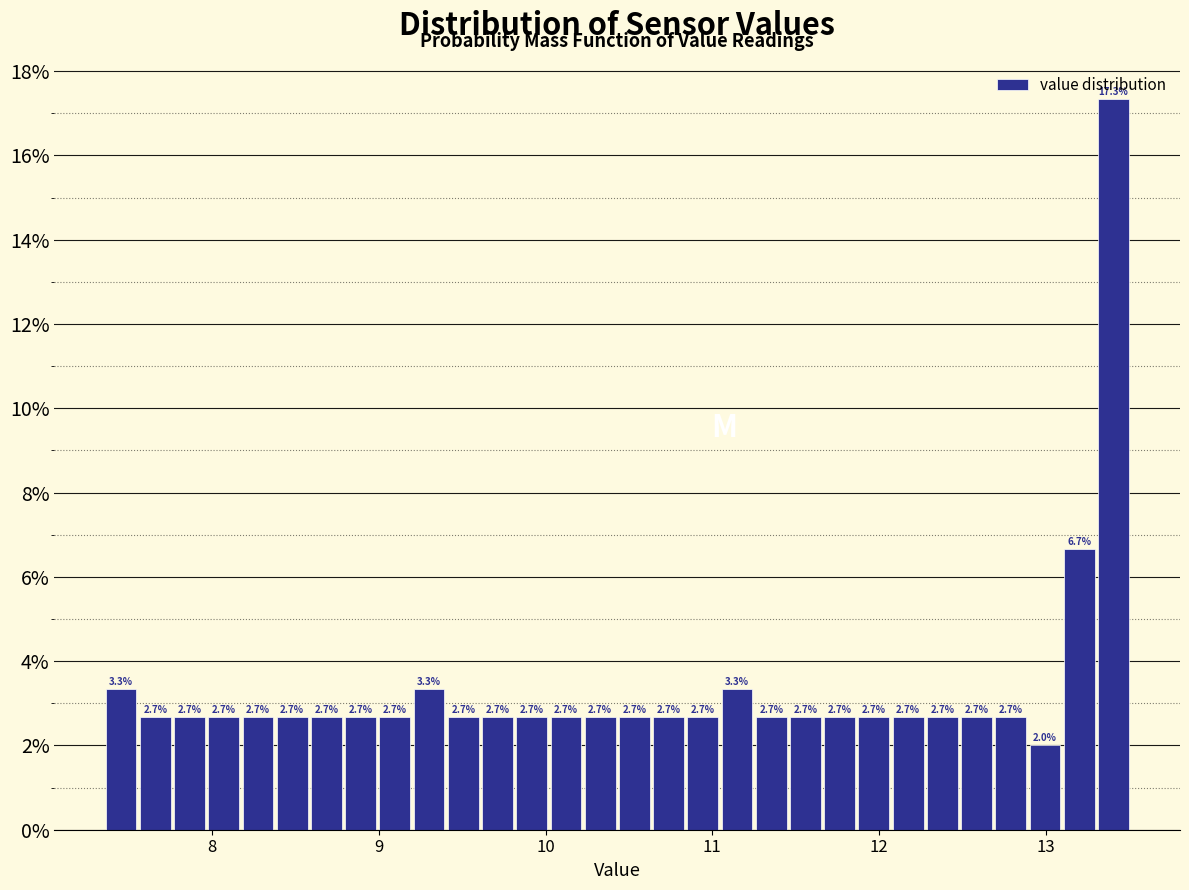

Read against the x-axis, roughly where is the centre of the tallest bar?

13.4